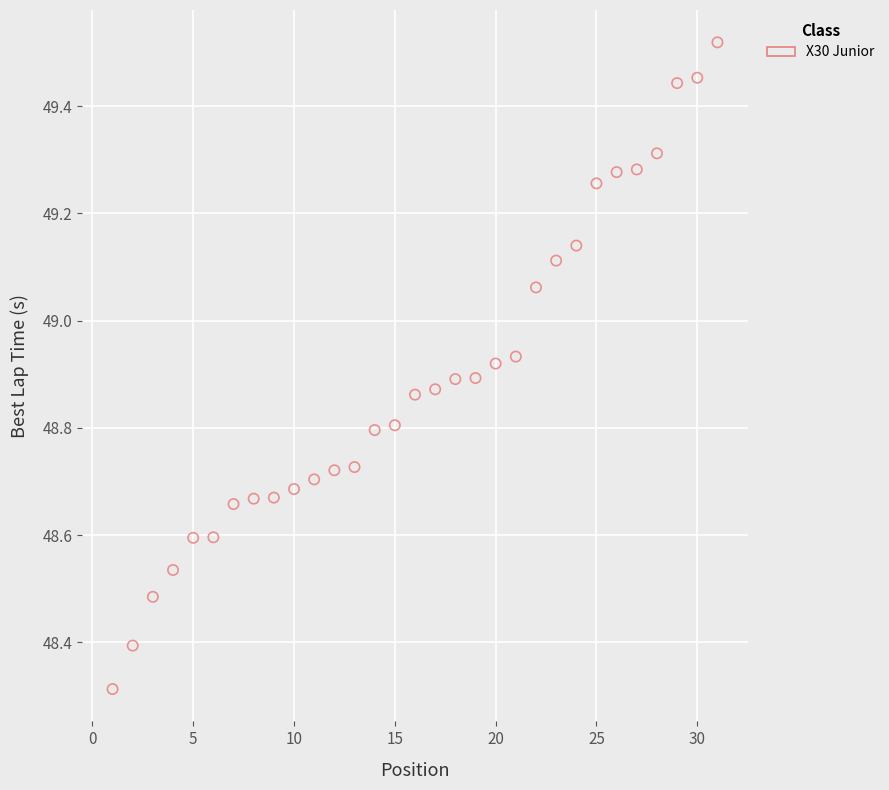

What Y value in the scatter plot is closest to 48?

48.3